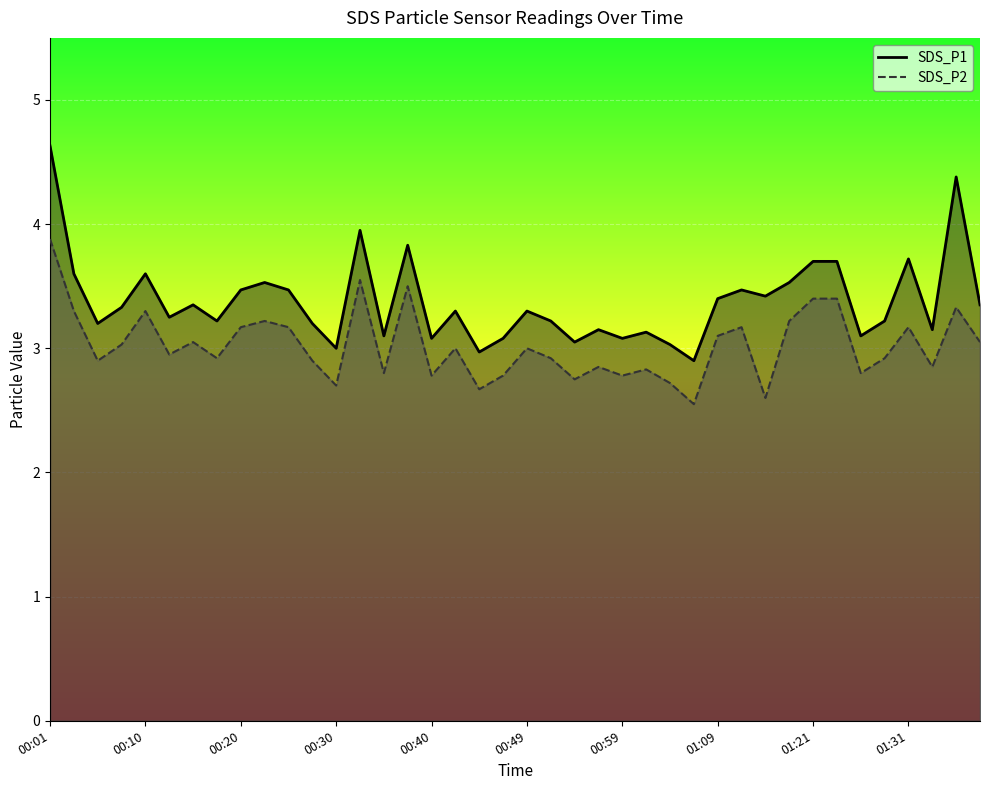

Reading left to right, extract all data points from this chart.

SDS_P1: 00:01=4.6	00:03=3.6	00:05=3.2	00:08=3.3	00:10=3.6	00:13=3.2	00:15=3.4	00:18=3.2	00:20=3.5	00:23=3.5	00:25=3.5	00:27=3.2	00:30=3.0	00:32=4.0	00:35=3.1	00:37=3.8	00:40=3.1	00:42=3.3	00:44=3.0	00:47=3.1	00:49=3.3	00:52=3.2	00:54=3.0	00:57=3.1	00:59=3.1	01:01=3.1	01:04=3.0	01:06=2.9	01:09=3.4	01:11=3.5	01:14=3.4	01:16=3.5	01:21=3.7	01:24=3.7	01:26=3.1	01:29=3.2	01:31=3.7	01:34=3.1	01:36=4.4	01:38=3.4
SDS_P2: 00:01=3.9	00:03=3.3	00:05=2.9	00:08=3.0	00:10=3.3	00:13=3.0	00:15=3.0	00:18=2.9	00:20=3.2	00:23=3.2	00:25=3.2	00:27=2.9	00:30=2.7	00:32=3.5	00:35=2.8	00:37=3.5	00:40=2.8	00:42=3.0	00:44=2.7	00:47=2.8	00:49=3.0	00:52=2.9	00:54=2.8	00:57=2.9	00:59=2.8	01:01=2.8	01:04=2.7	01:06=2.5	01:09=3.1	01:11=3.2	01:14=2.6	01:16=3.2	01:21=3.4	01:24=3.4	01:26=2.8	01:29=2.9	01:31=3.2	01:34=2.9	01:36=3.3	01:38=3.0